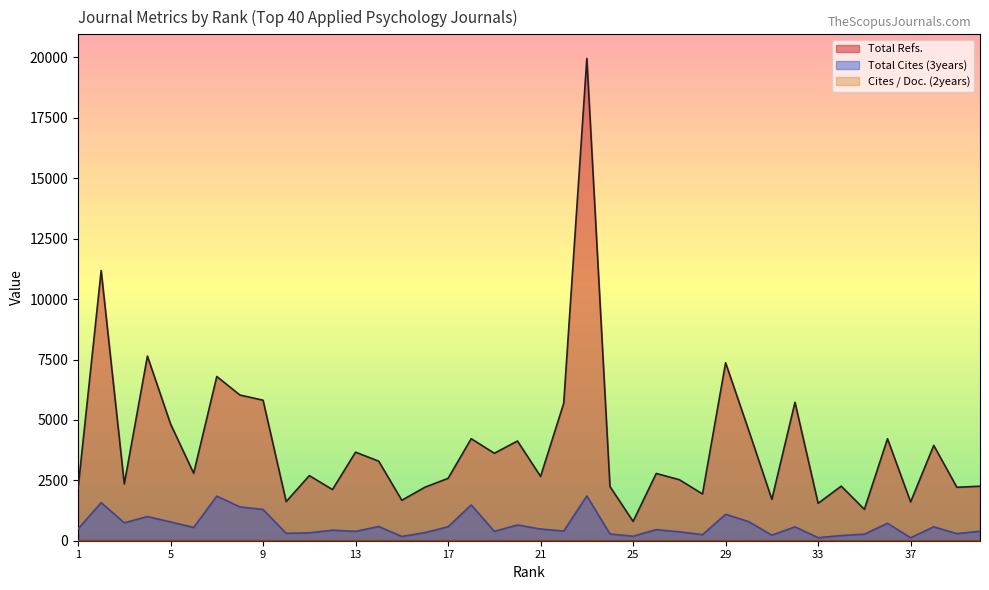

At which label does Total Cites (3years) reach its peak?

23